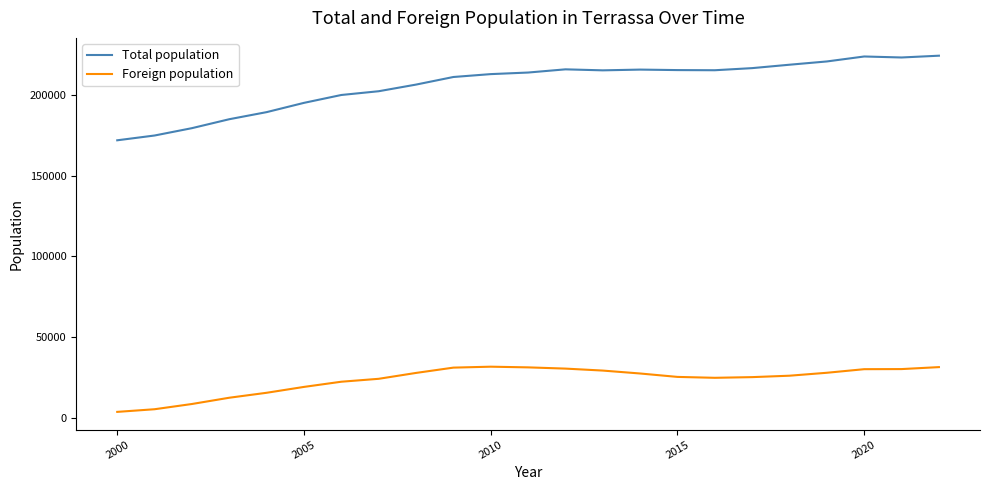

Which series has the largest total across all categories?

Total population